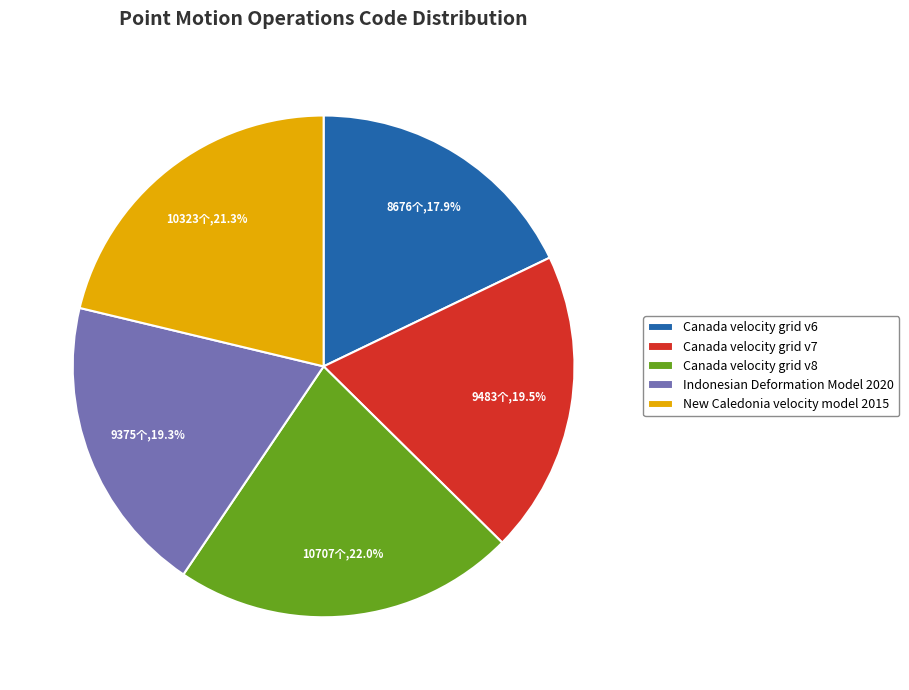

To the nearest percent, what is the combined percentage of Canada velocity grid v7 and Indonesian Deformation Model 2020?

39%